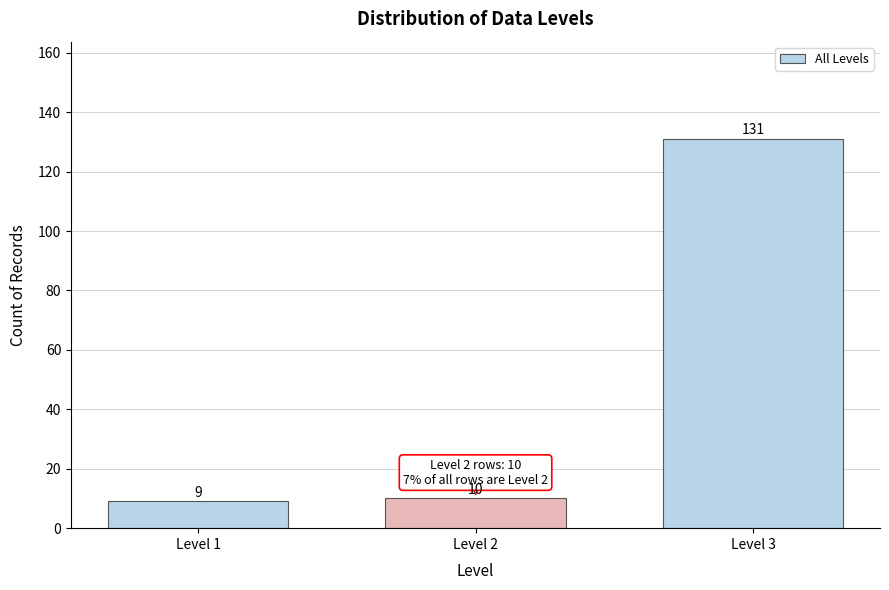

Reading left to right, what are all the values shown in this chart?

9	10	131